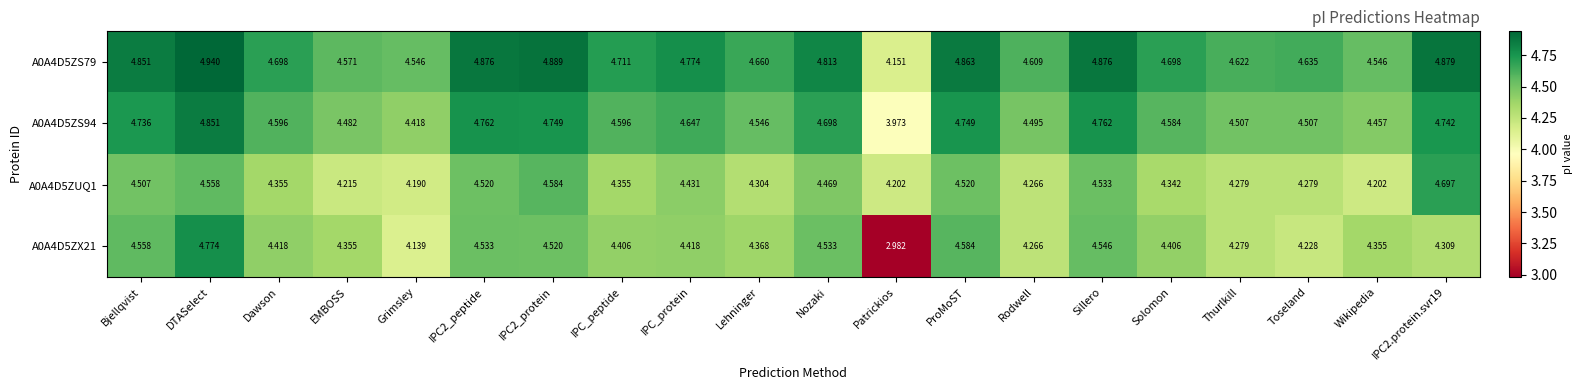

Which label corresponds to the smallest value in the chart?

Patrickios